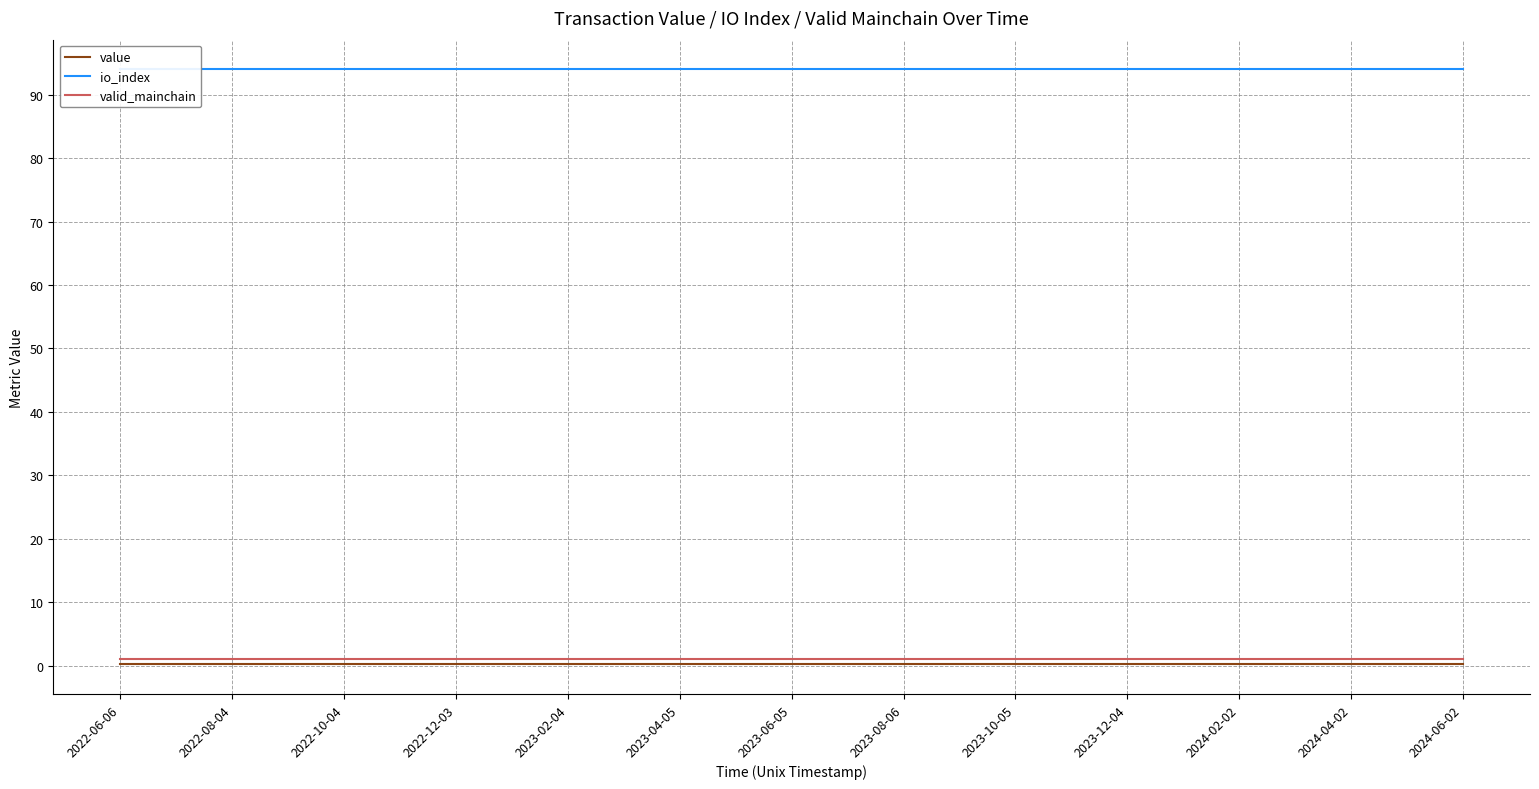

What are all the series names shown in the legend?

value, io_index, valid_mainchain